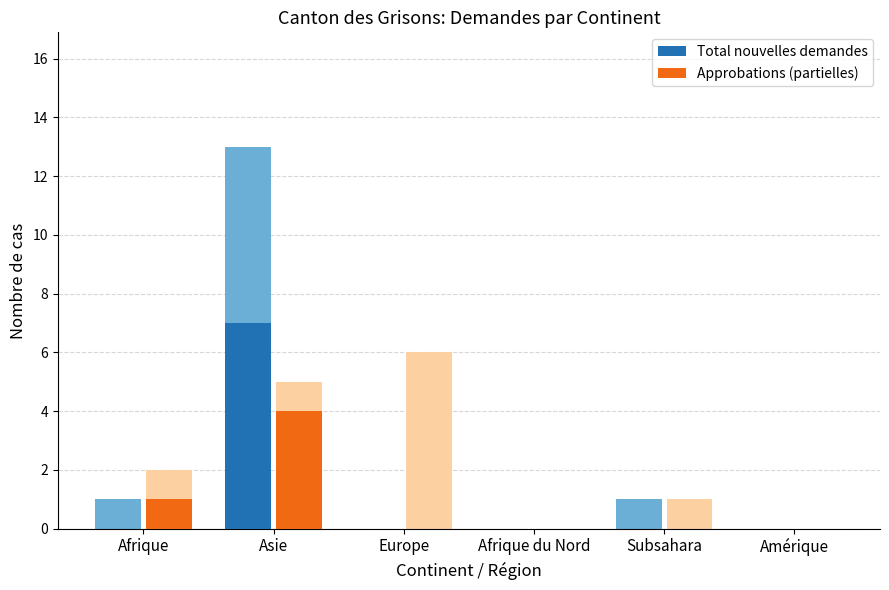

How many bars are there in each group?

2